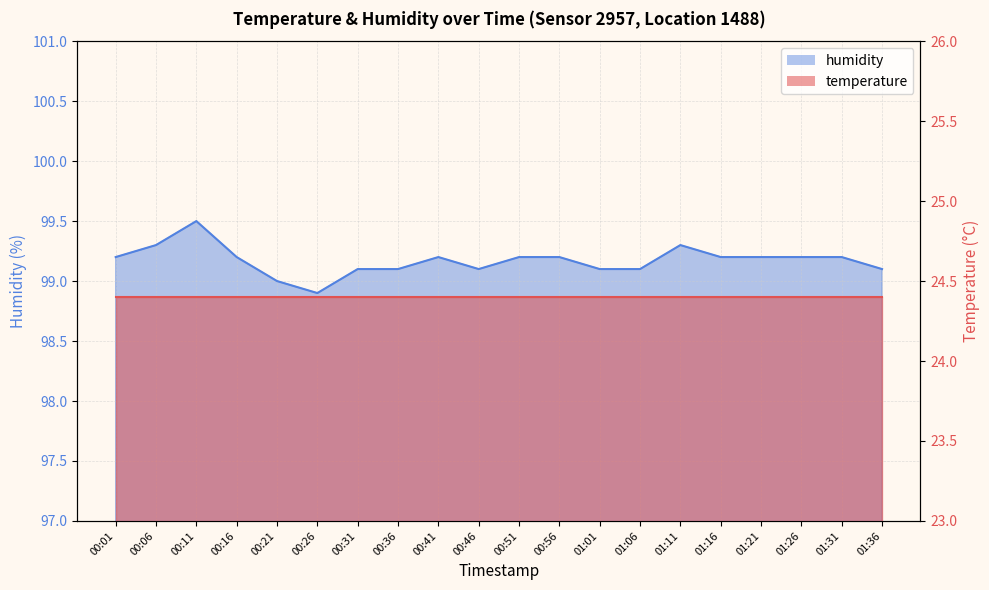

Rank the categories by value from highest to lowest.

00:11, 00:06, 01:11, 00:01, 00:16, 00:41, 00:51, 00:56, 01:16, 01:21, 01:26, 01:31, 00:31, 00:36, 00:46, 01:01, 01:06, 01:36, 00:21, 00:26